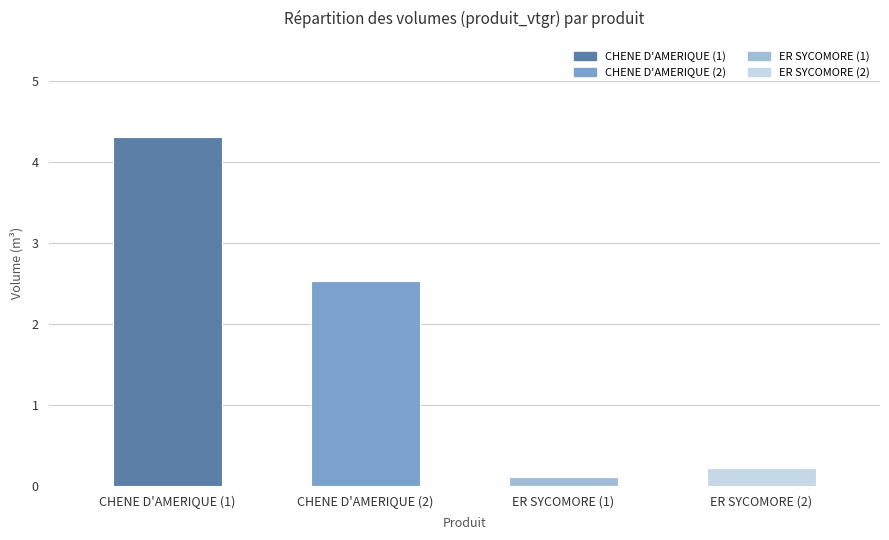

The chart shows a value of 0.2 at ER SYCOMORE (2). True or false?

True